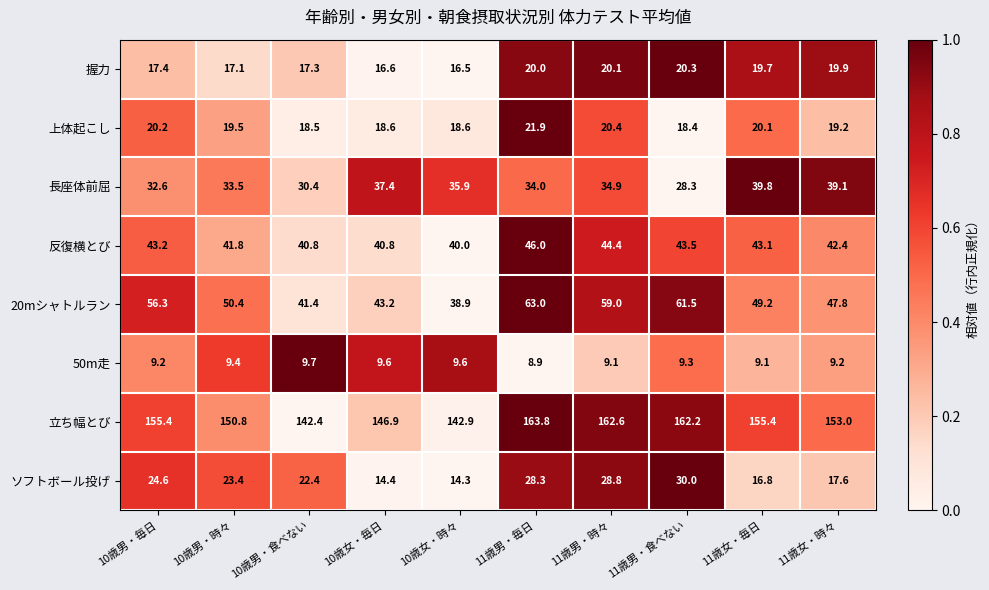

How many categories are shown in the chart?

10